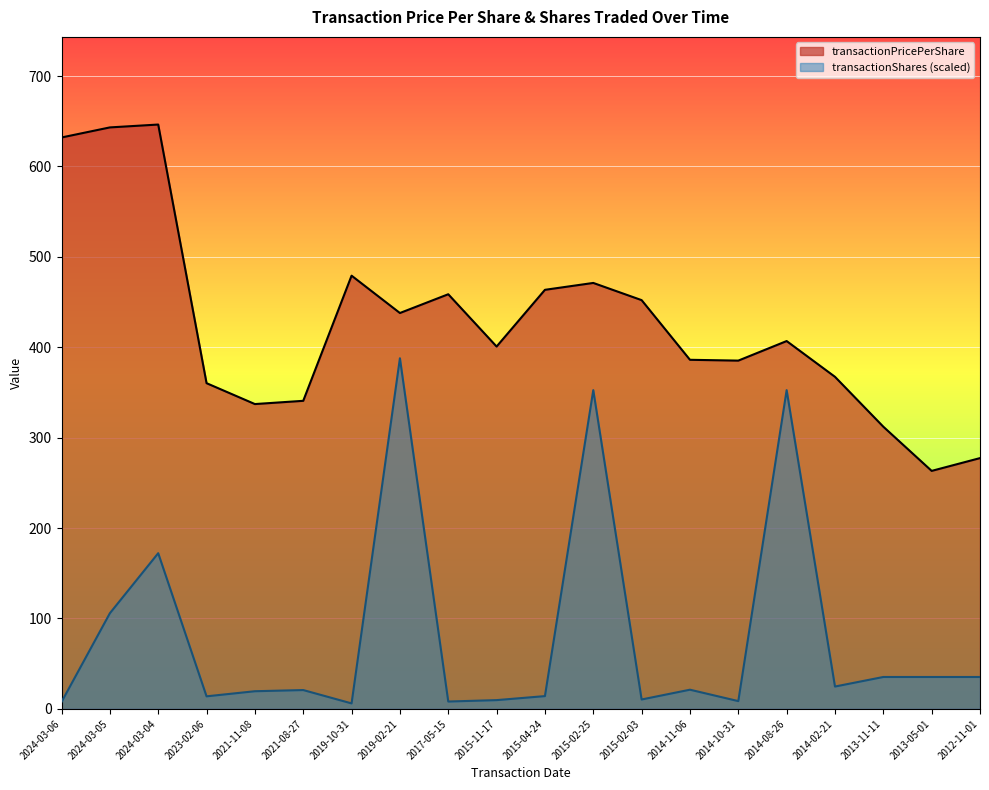

What is the difference between the maximum and minimum values in the transactionPricePerShare series?

383.1